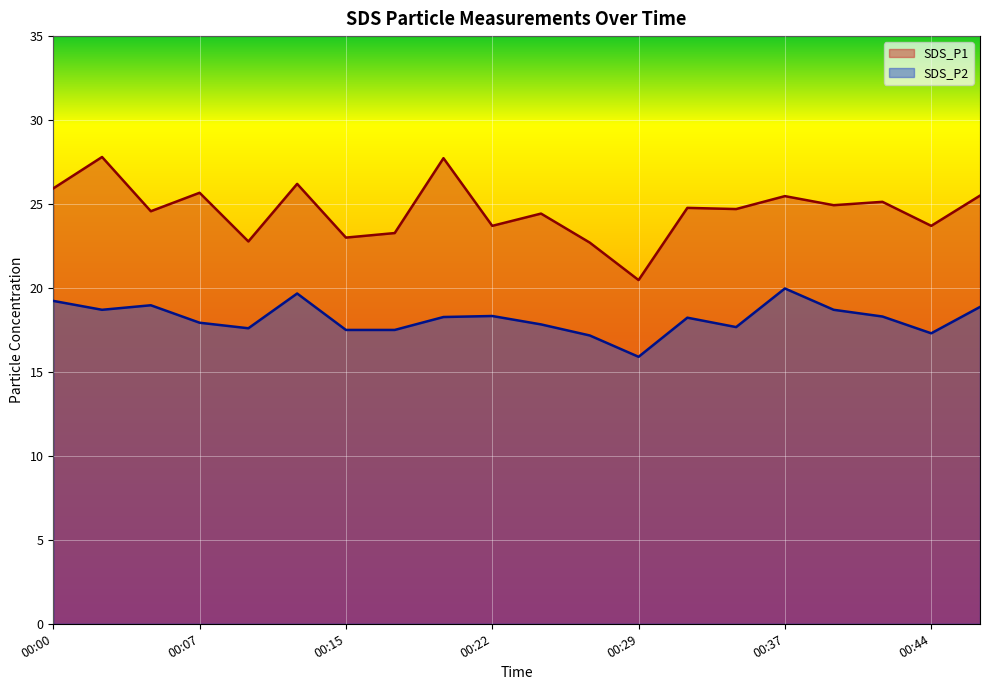

What is the total value across all series at 00:24?

42.3